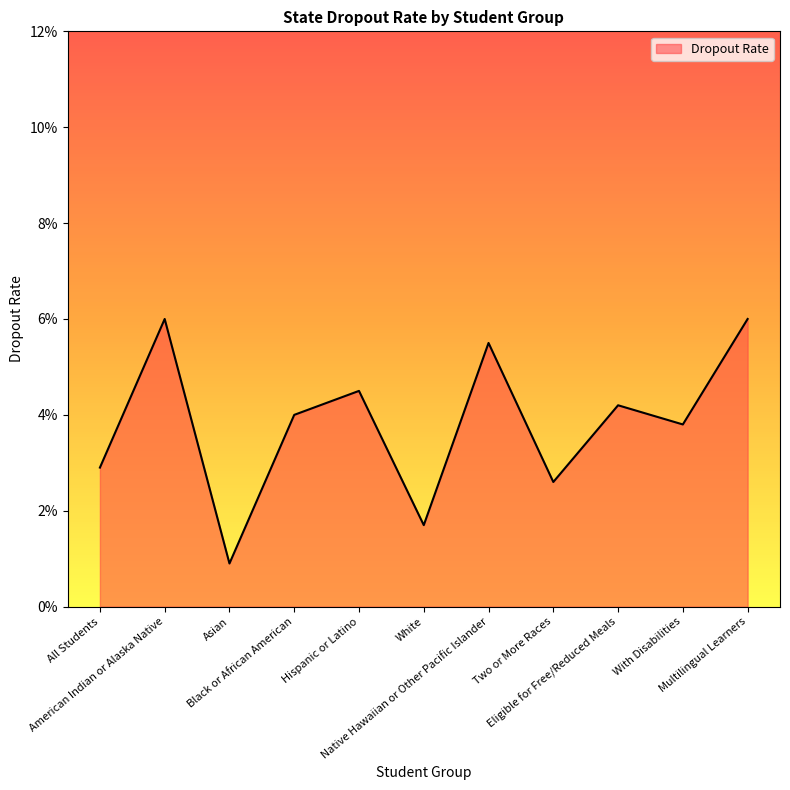

At which category does the chart reach its peak across all series?

American Indian or Alaska Native